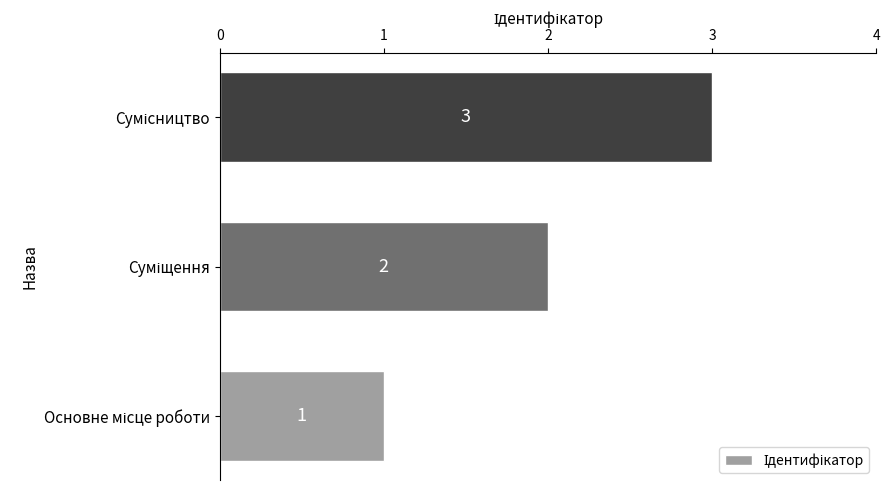

Count the values in the range 1 to 3.

3